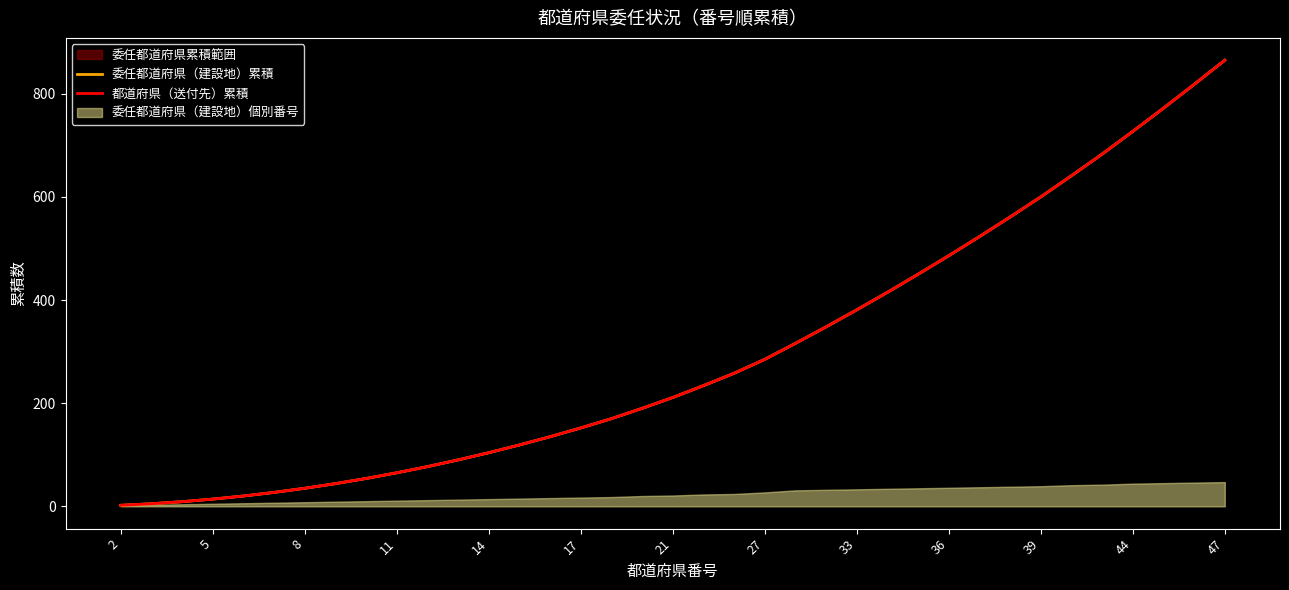

What is the sum of all 都道府県（送付先）累積 values?

10886